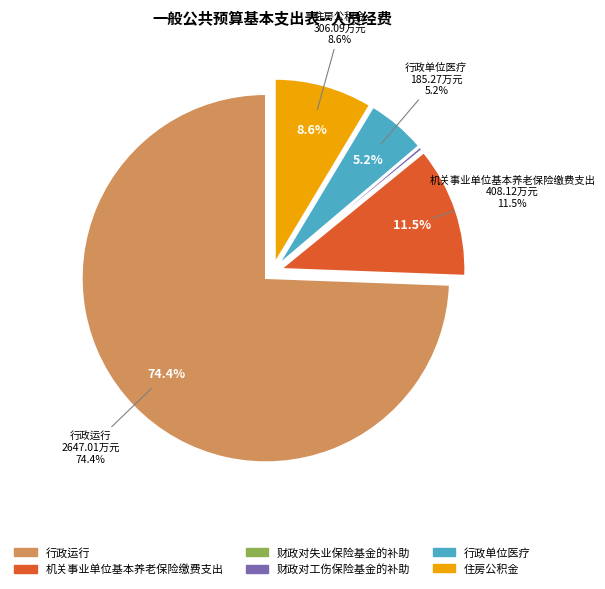

To the nearest percent, what is the difference between the largest and smallest slice percentages?

74%